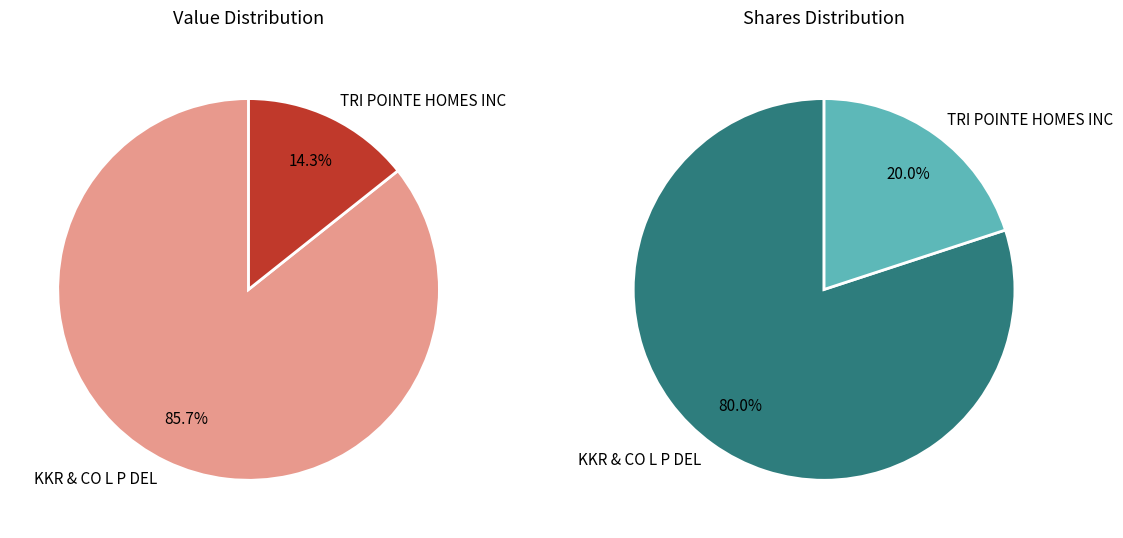

To the nearest percent, what percentage of the pie is TRI POINTE HOMES INC?

14%